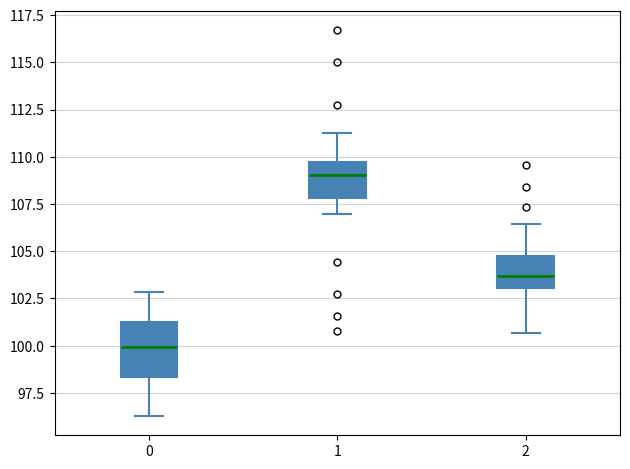

Reading left to right, read every box against the y-axis: the position of its median line, the range the box covers, and the ends of its whiskers. The values are not printed on the chart, so give them approximately, as read against the axis.

0: median 100.0, box 98.5 to 101.0, whiskers 96.5 to 103.0
1: median 109.0, box 108.0 to 109.5, whiskers 107.0 to 111.5
2: median 103.5, box 103.0 to 104.5, whiskers 100.5 to 106.5